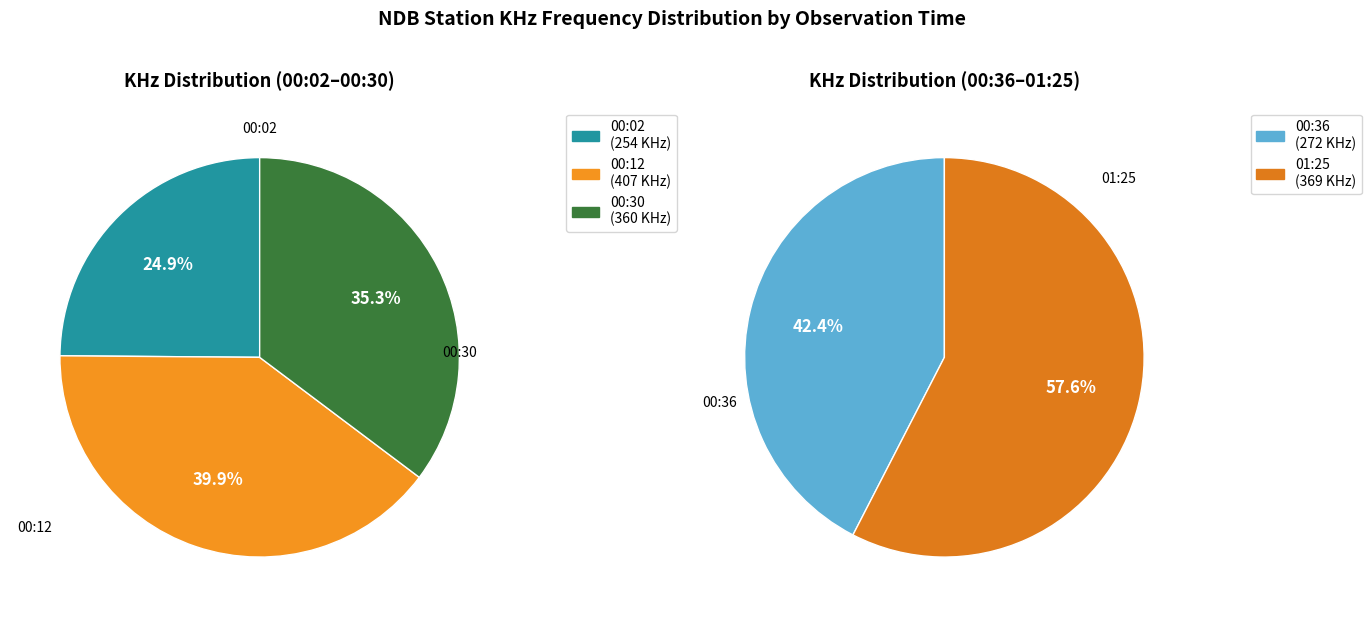

To the nearest percent, what portion does 00:30 represent?

22%